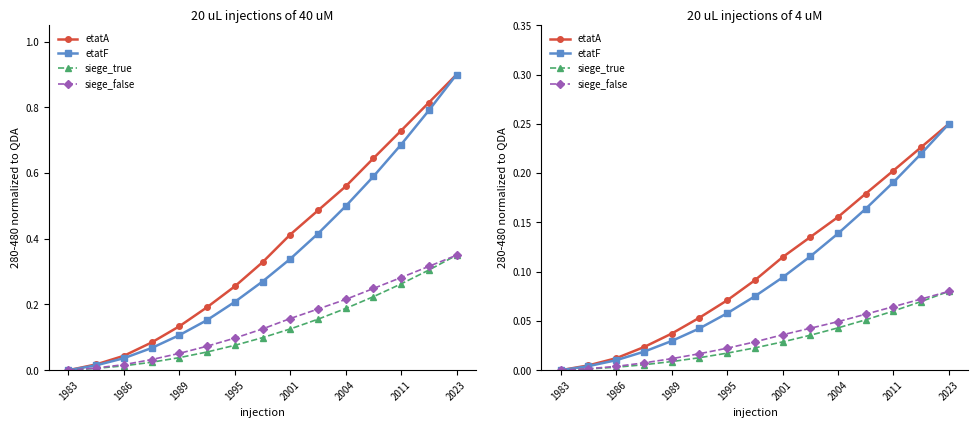

True or false: etatA has more than 1 interior local peaks.

False